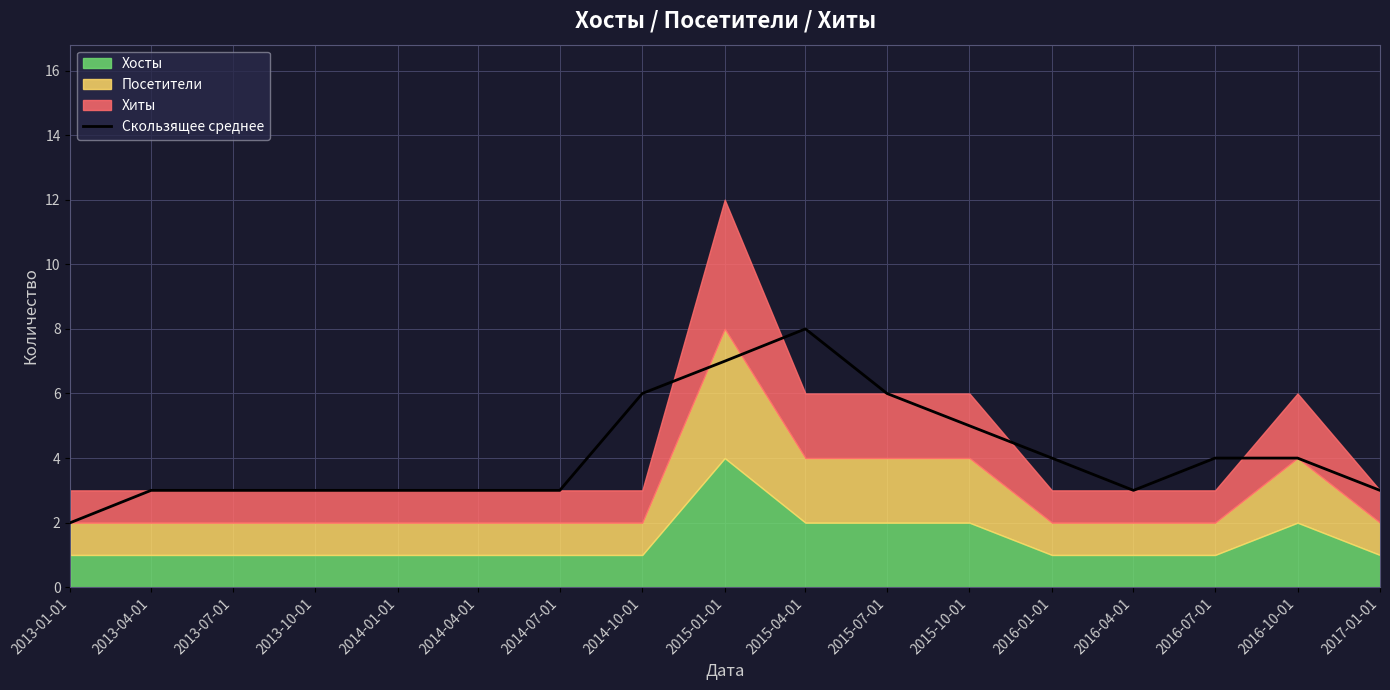

What is the average value?

4